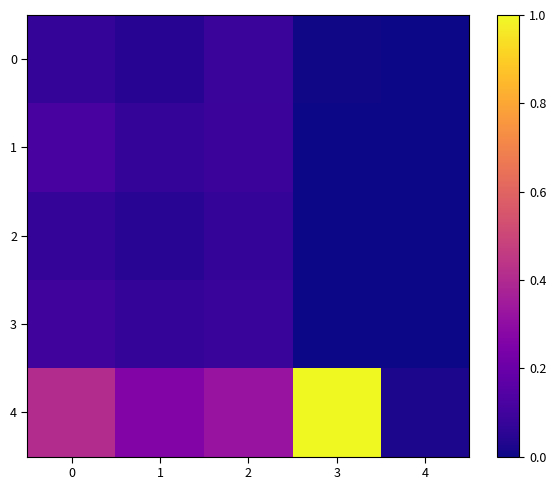

Reading left to right, list all the values displayed in this chart.

0: 0=0.1	1=0.0	2=0.1	3=0.0	4=0.0
1: 0=0.1	1=0.1	2=0.1	3=0.0	4=0.0
2: 0=0.1	1=0.0	2=0.1	3=0.0	4=0.0
3: 0=0.1	1=0.1	2=0.1	3=0.0	4=0.0
4: 0=0.4	1=0.3	2=0.3	3=1.0	4=0.0